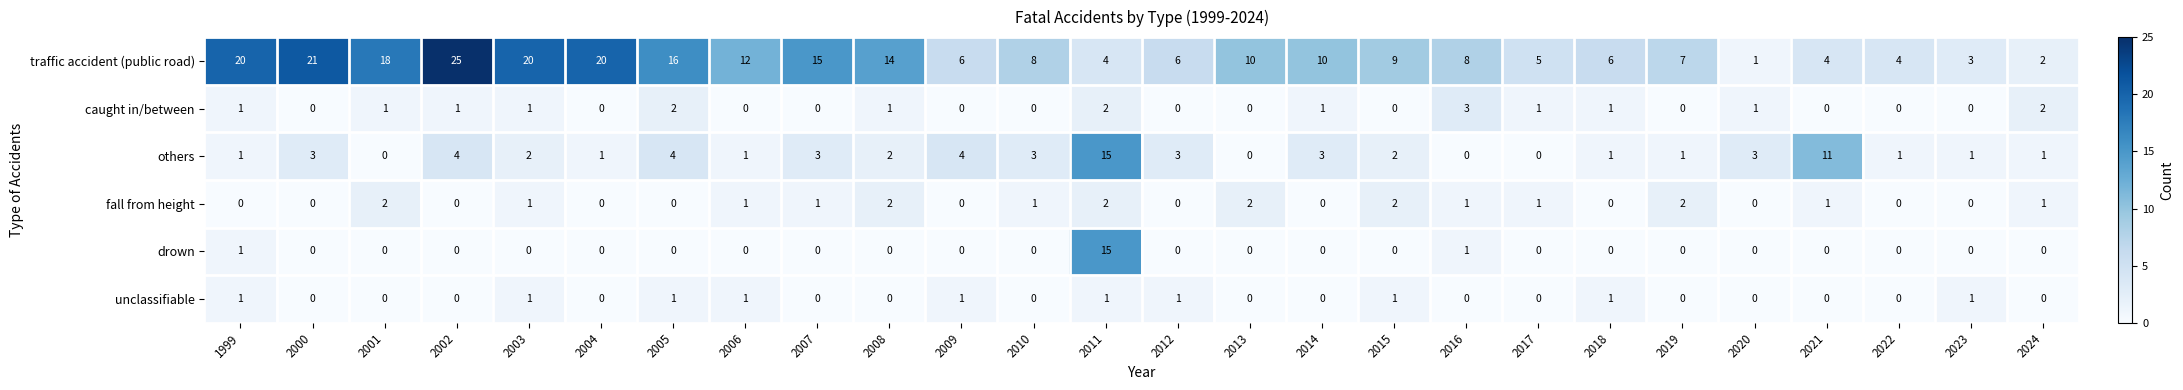

What is the difference between the maximum and minimum values in the caught in/between series?

3